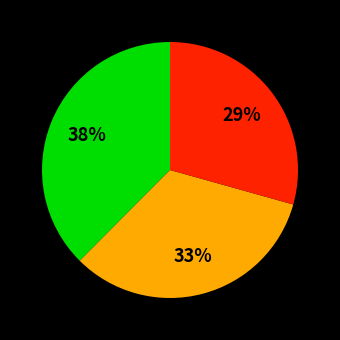

Does any single category account for the majority?

No